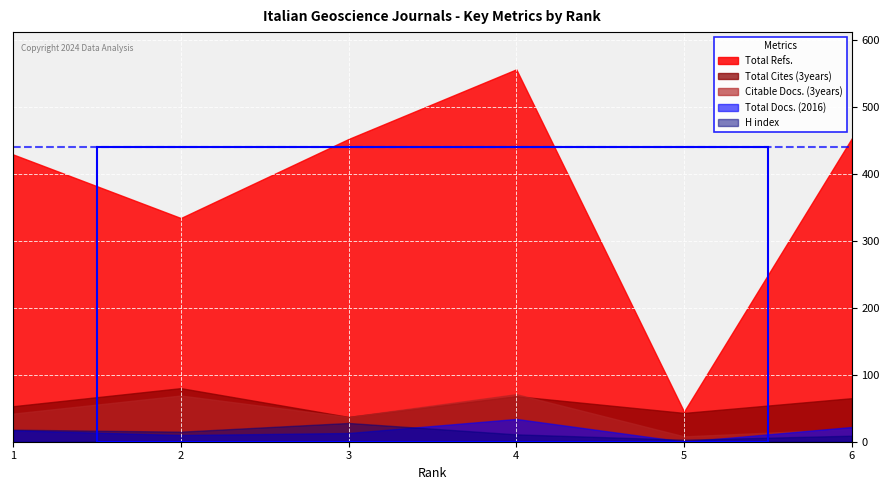

What is the value of the H index point at the 2nd from the left?

15